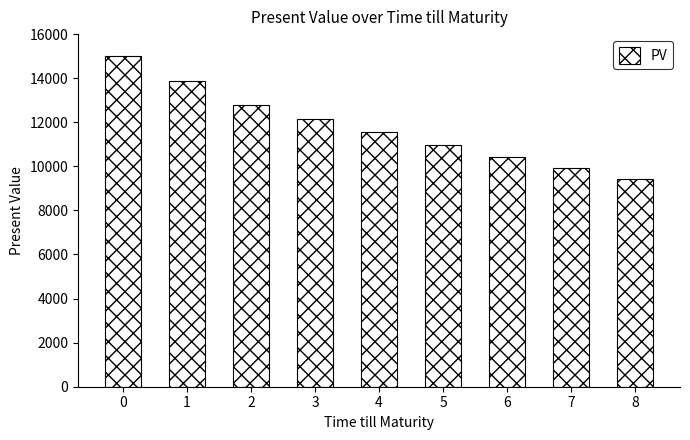

Which has a higher value, 5 or 7?

5